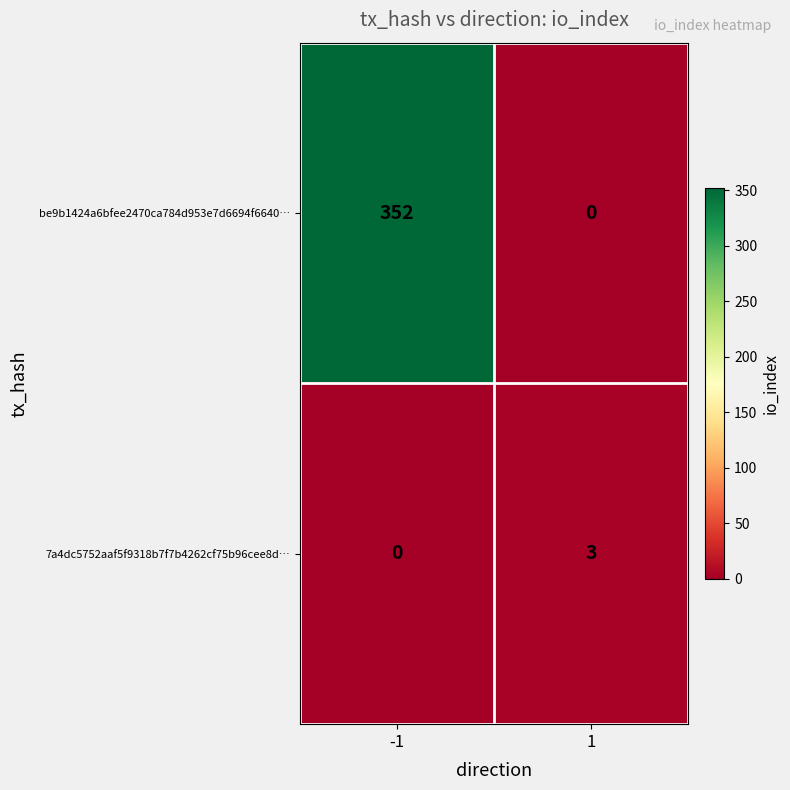

Is the value of 7a4dc5752aaf5f9318b7f7b4262cf75b96cee8d… at 1 greater than the value of be9b1424a6bfee2470ca784d953e7d6694f6640… at -1?

No